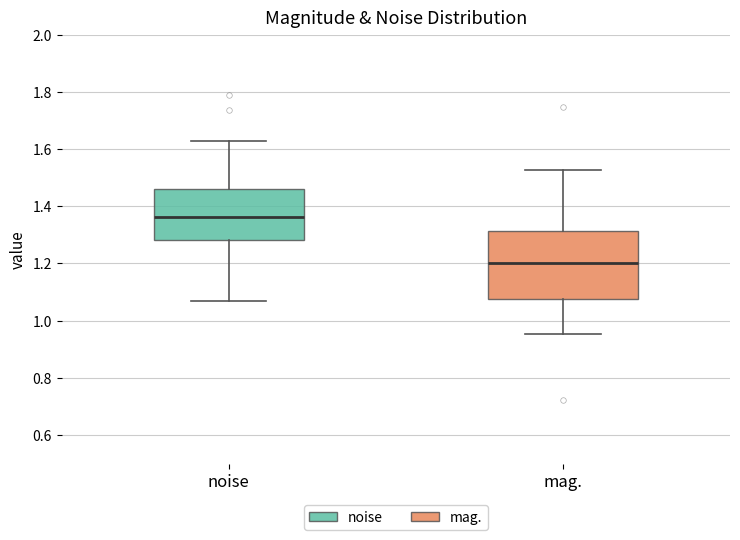

Reading left to right, read every box against the y-axis: the position of its median line, the range the box covers, and the ends of its whiskers. The values are not printed on the chart, so give them approximately, as read against the axis.

noise: median 1.36, box 1.28 to 1.46, whiskers 1.06 to 1.62
mag.: median 1.20, box 1.08 to 1.32, whiskers 0.96 to 1.52